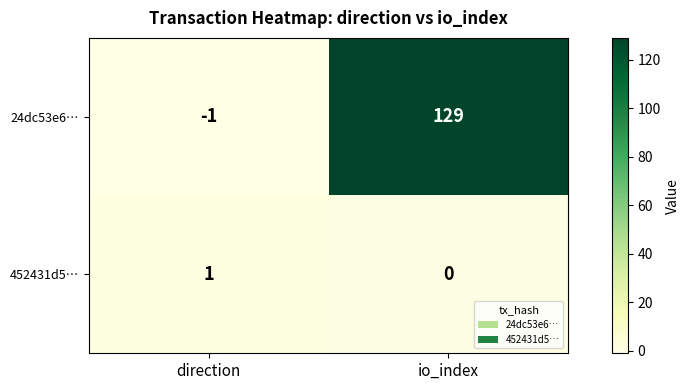

Is it true that 452431d5… equals -1 at io_index?

False